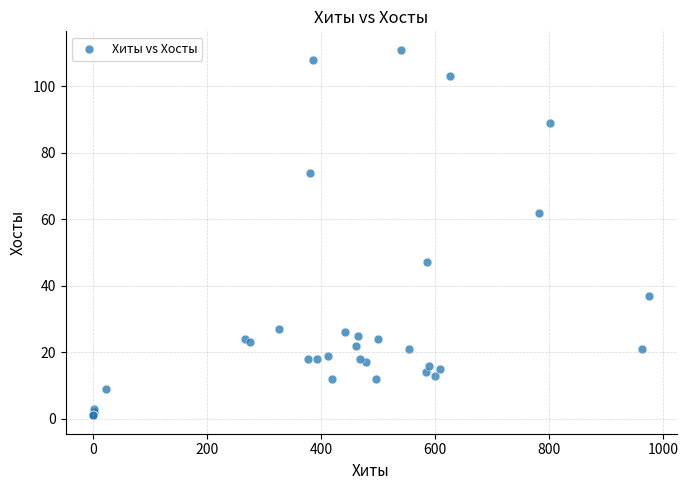

What Y value in the scatter plot is closest to 56?

62